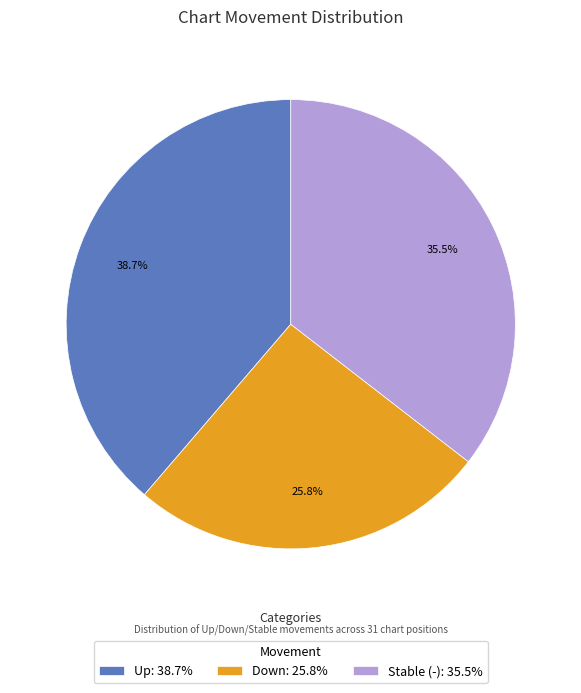

To the nearest percent, what is the average slice percentage?

33%